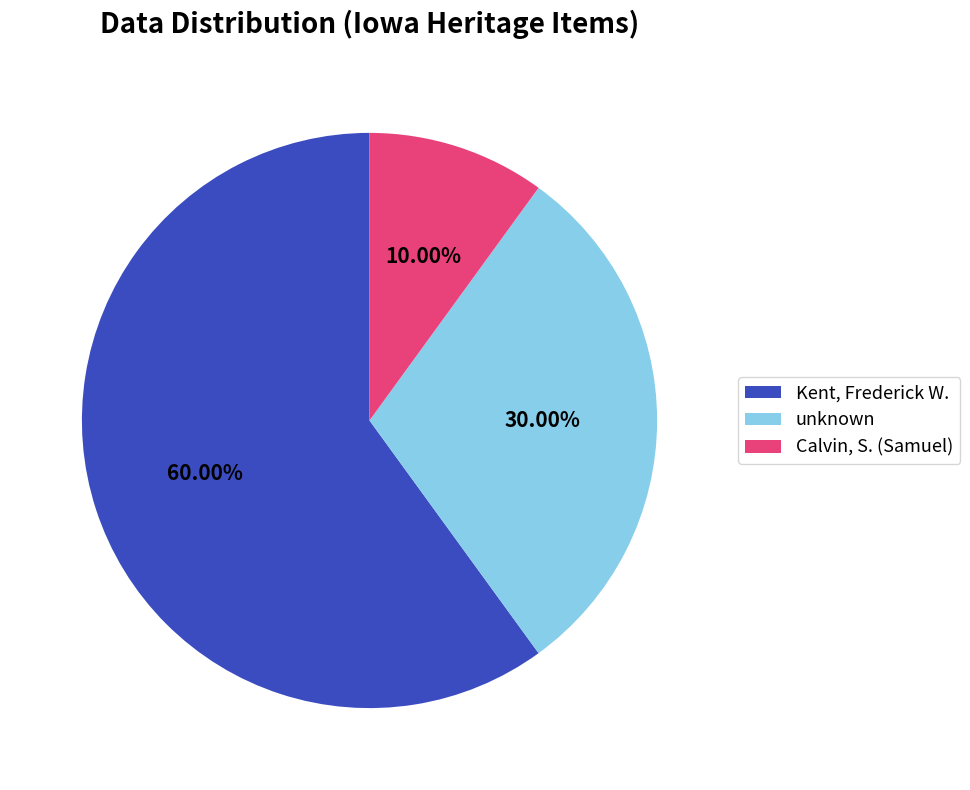

How many segments does this pie chart have?

3